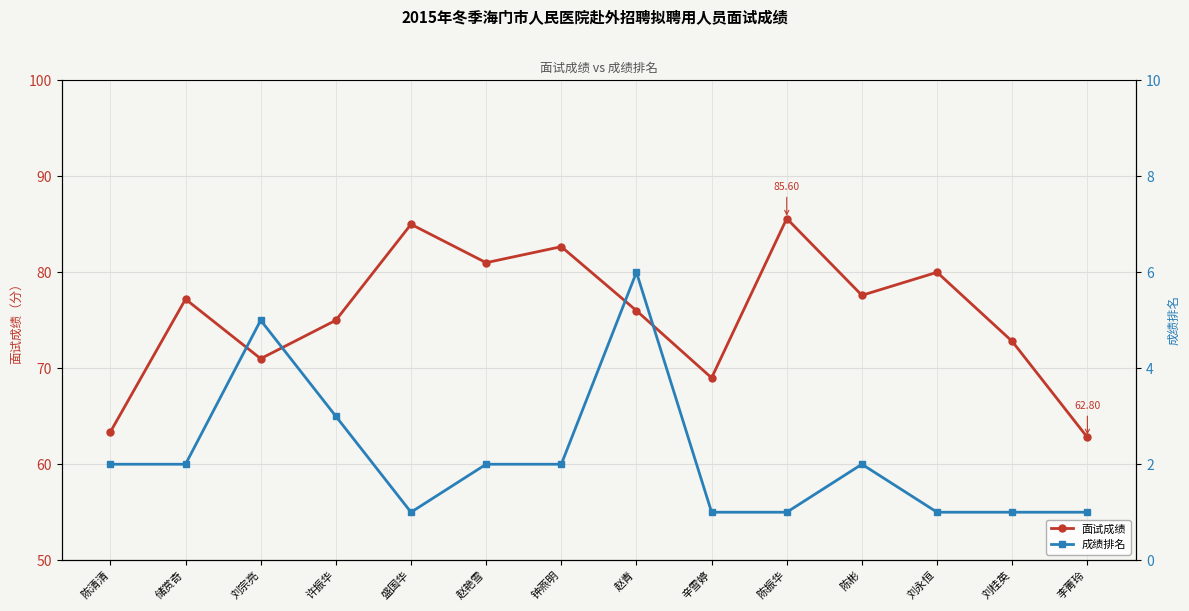

What is the average value of the 面试成绩 series?

75.6